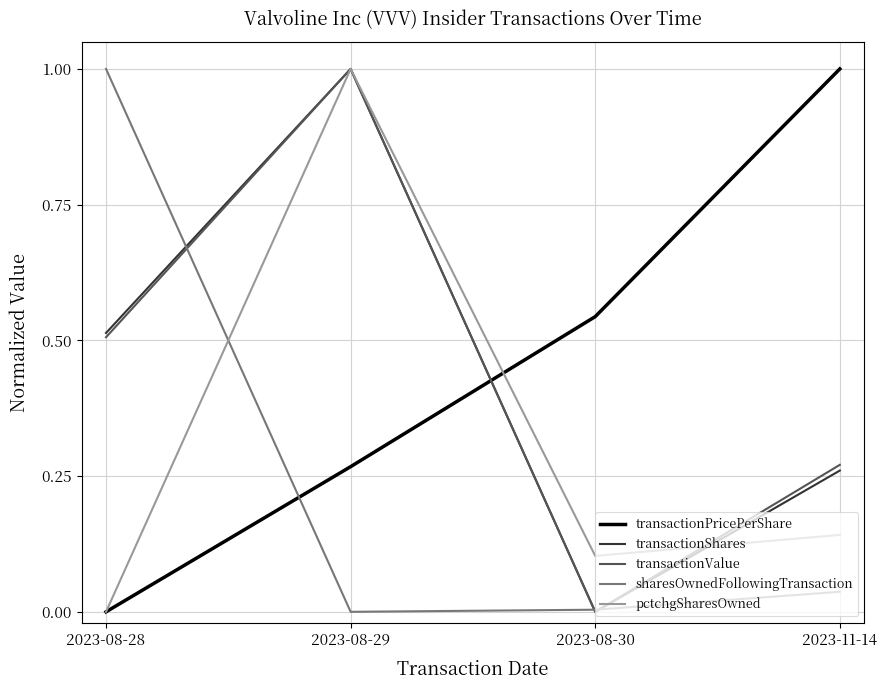

What position from the left is 2023-08-29?

2